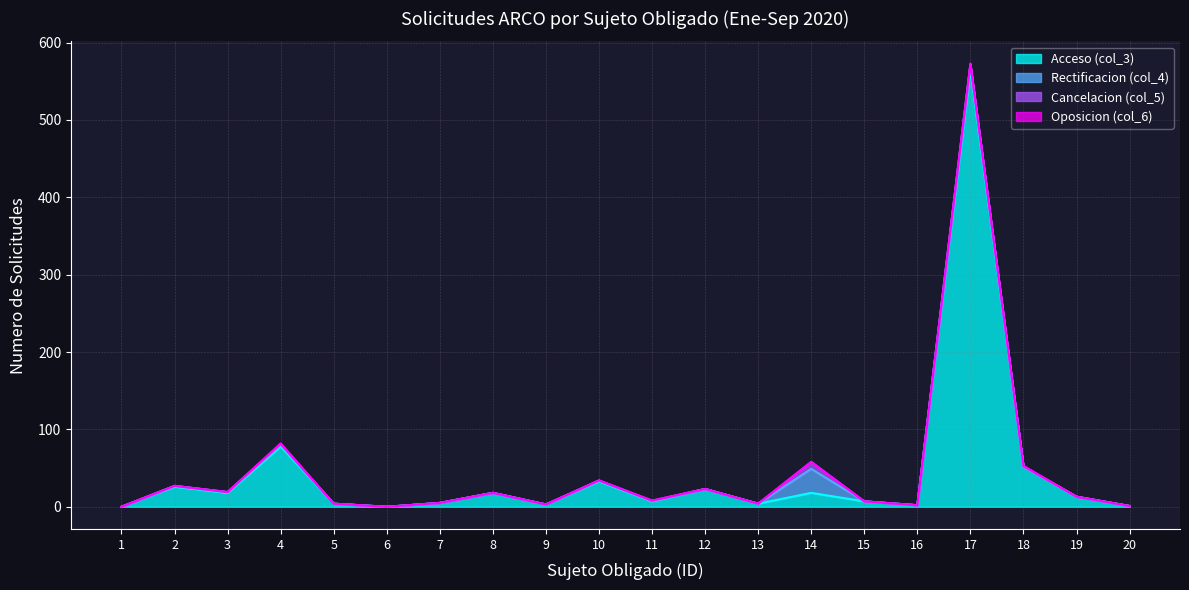

True or false: Cancelacion (col_5) and Oposicion (col_6) intersect in this chart.

False